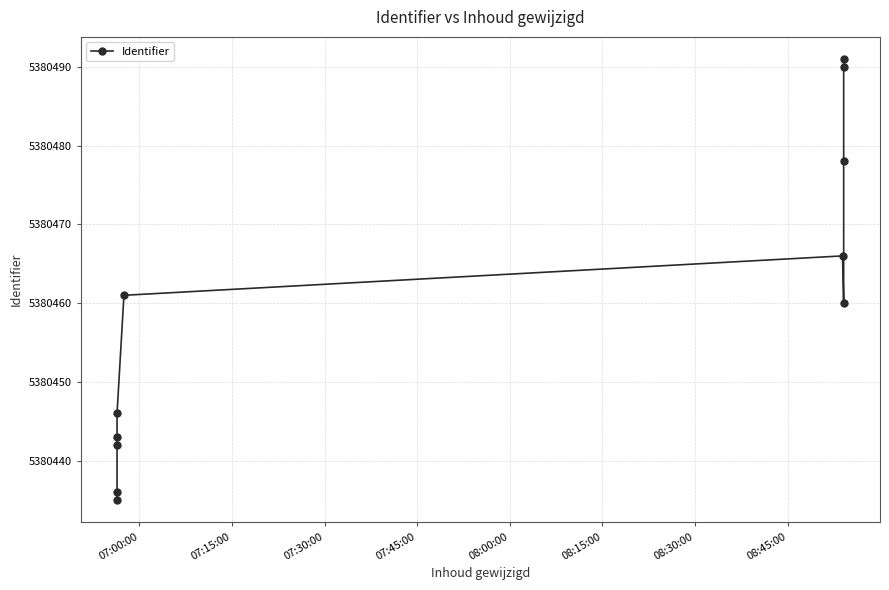

What is the difference between the maximum and second lowest values?

55